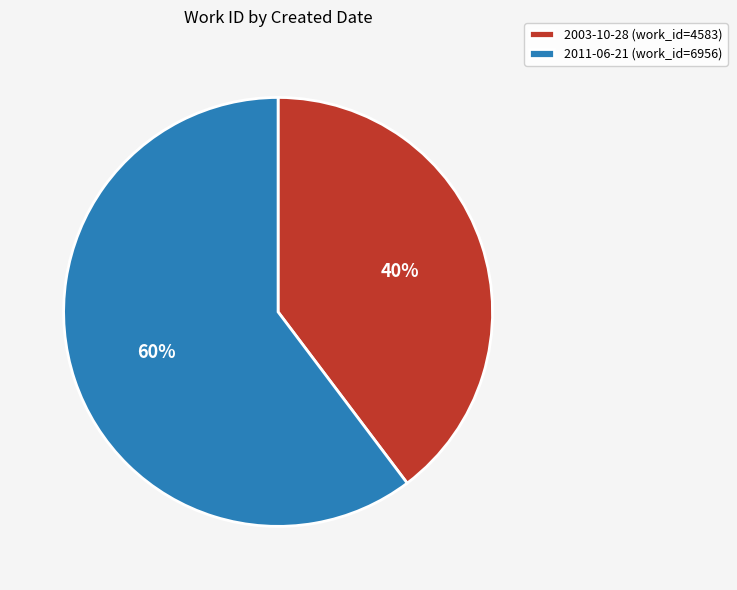

Is 2011-06-21 the majority of the pie?

Yes